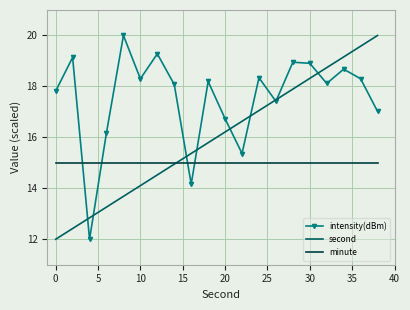

What is the greatest value displayed?

20.0